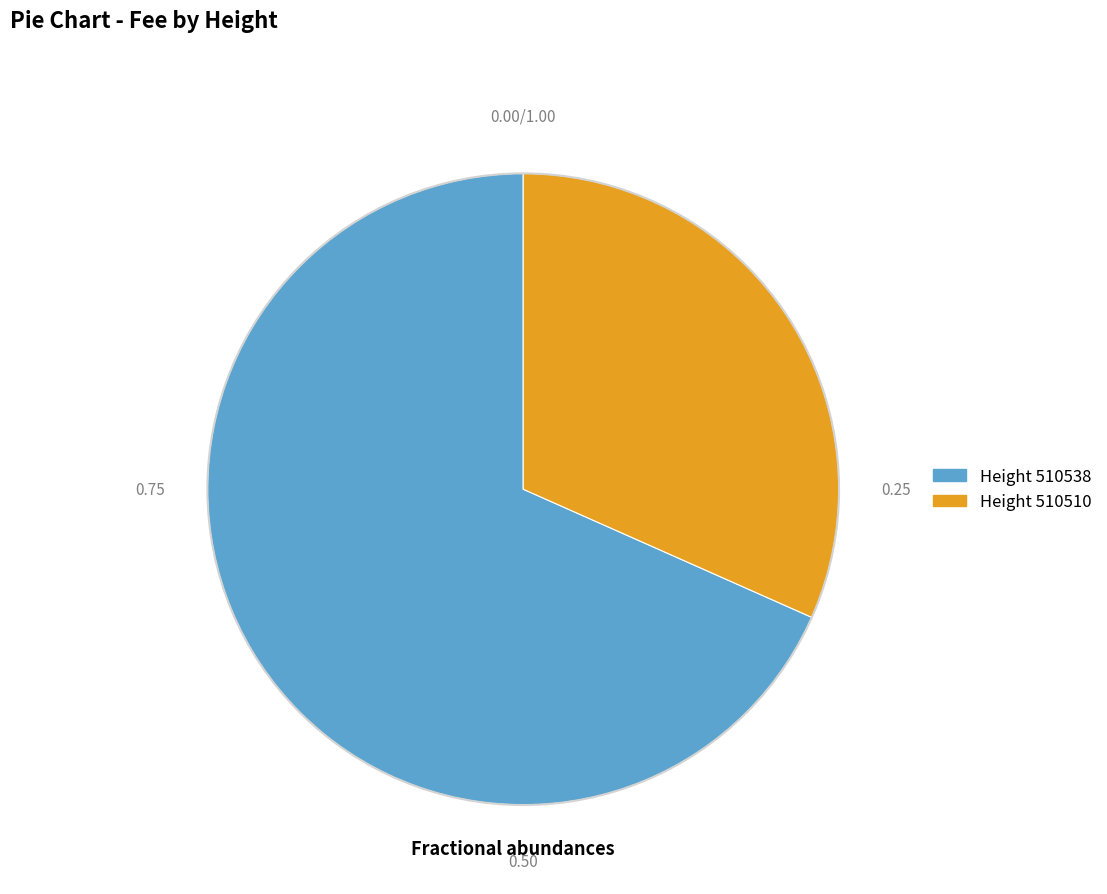

Is there a majority slice in this chart?

Yes